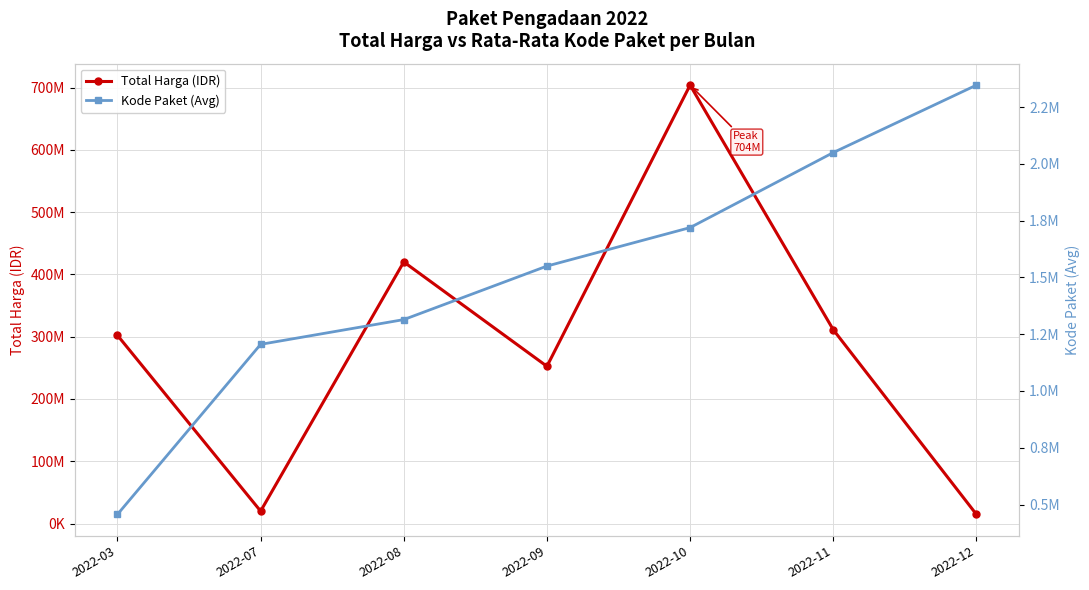

True or false: Total Harga (IDR) has a value of 300655010.5 at 2022-10.

False